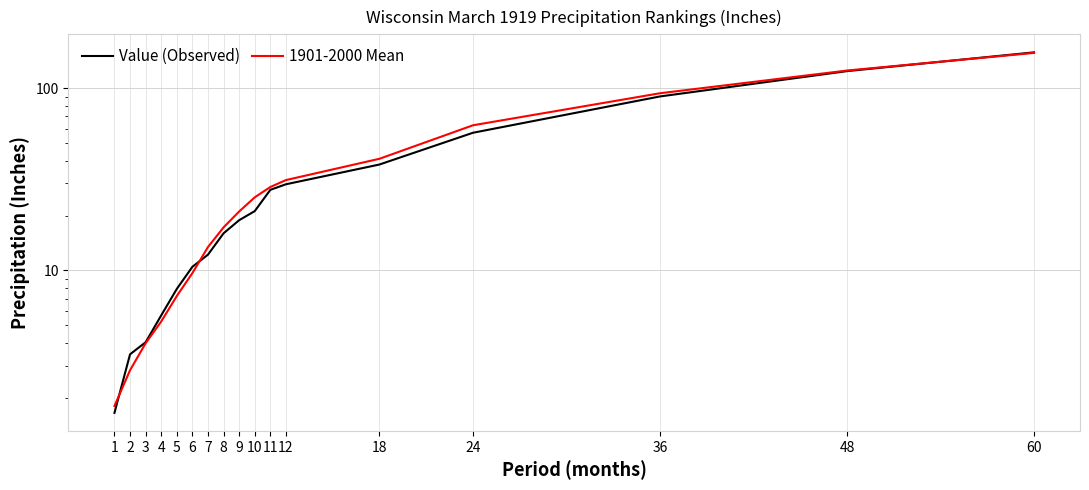

Reading left to right, transcribe all the data shown in this chart.

Value (Observed): 1=1.6	2=3.5	3=4.0	4=5.7	5=7.9	6=10.5	7=12.2	8=16.0	9=18.9	10=21.1	11=27.7	12=29.7	18=38.1	24=57.0	36=90.2	48=124.2	60=157.5
1901-2000 Mean: 1=1.8	2=2.8	3=4.0	4=5.2	5=7.2	6=9.7	7=13.4	8=17.2	9=21.1	10=25.2	11=28.7	12=31.3	18=41.0	24=62.6	36=93.9	48=125.1	60=156.4